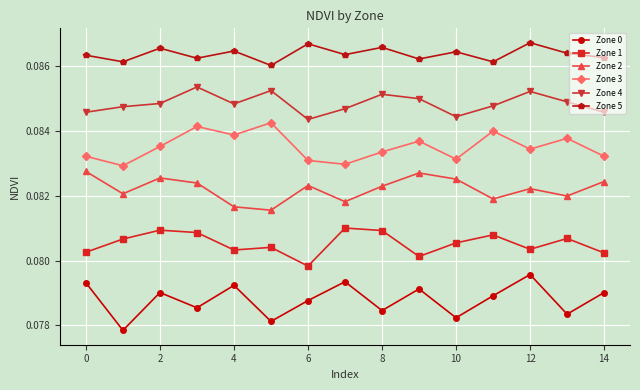

List the series in order of their peak value, highest first.

Zone 5, Zone 4, Zone 3, Zone 2, Zone 1, Zone 0